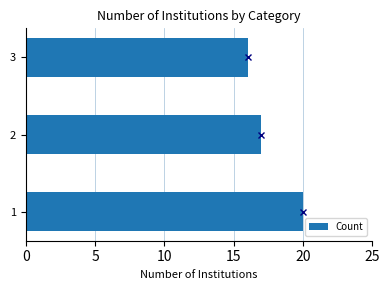

What is the smallest value displayed?

16